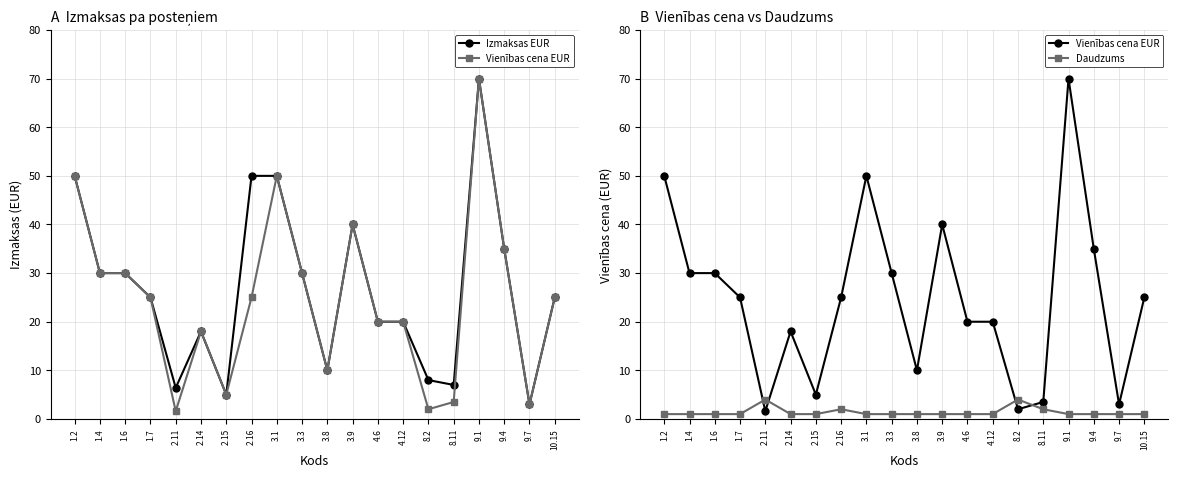

Between which two adjacent categories do Daudzums and Vienības cena EUR first intersect?

1.7 and 2.11